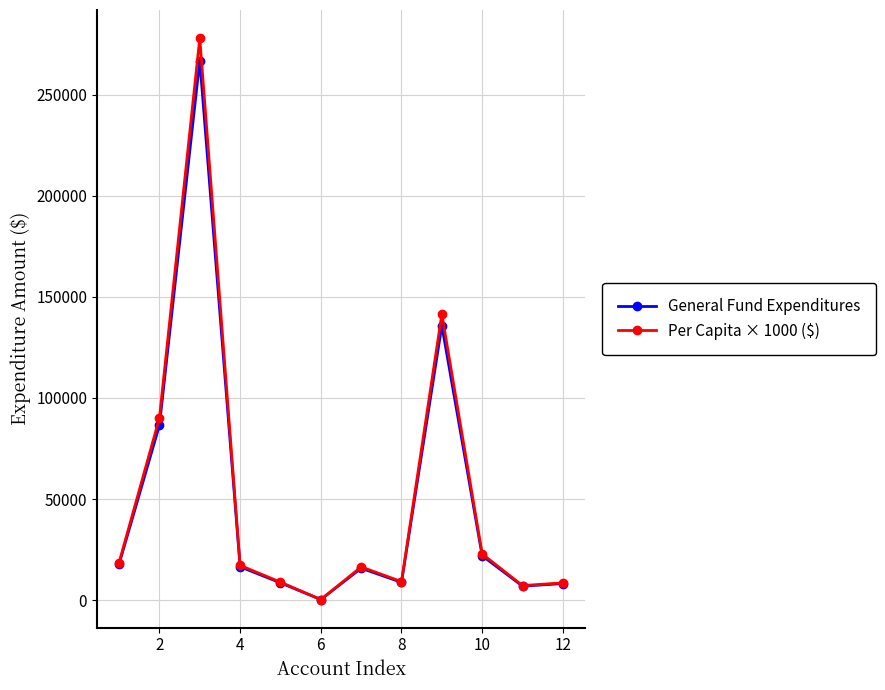

How many interior local peaks does the General Fund Expenditures series have?

3